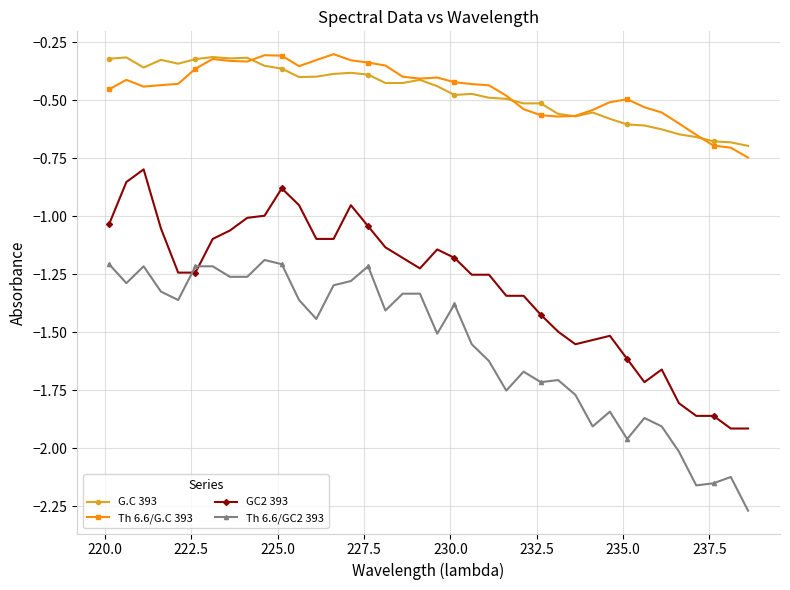

True or false: Th 6.6/G.C 393 has more than 2 interior local peaks.

True